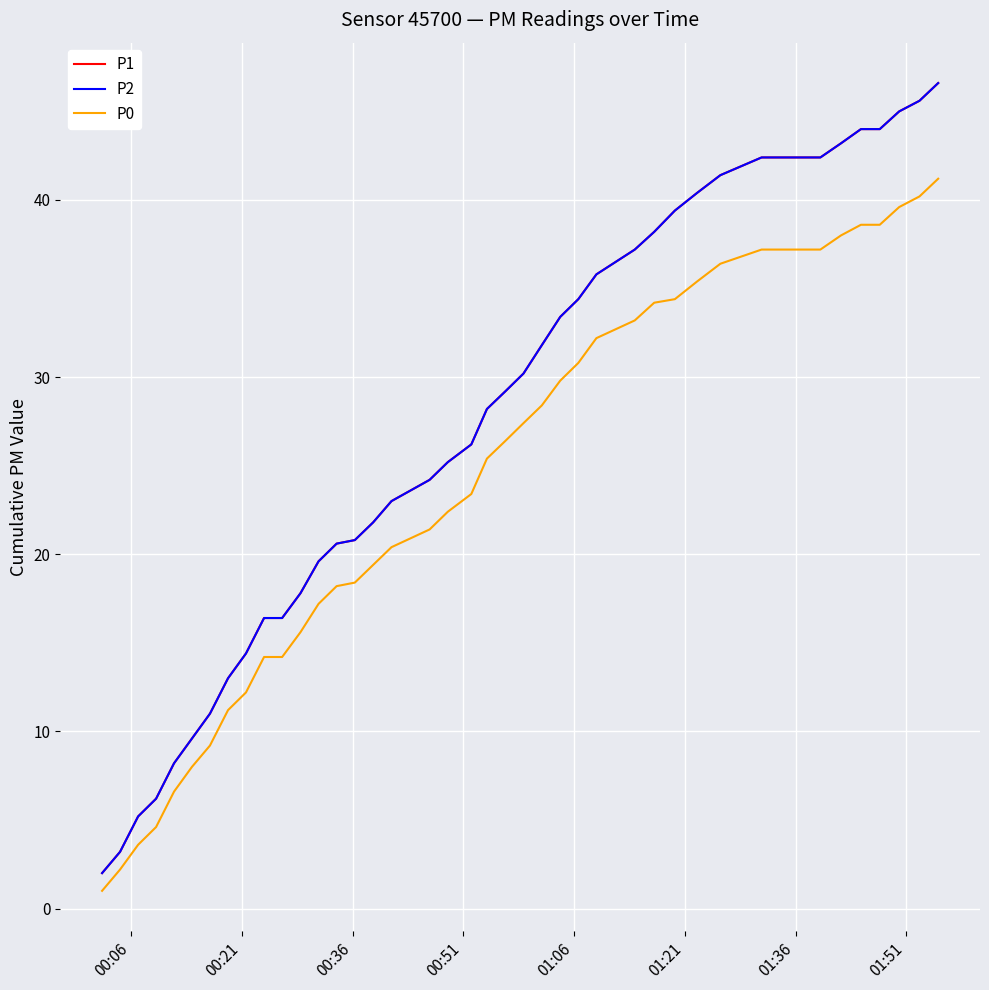

Which series has the largest total across all categories?

P1